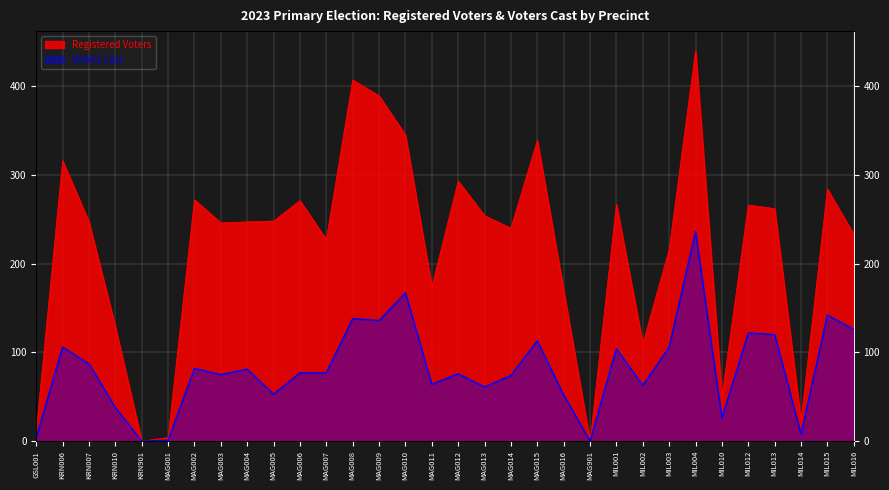

True or false: Registered Voters and Voters Cast cross at least once.

False